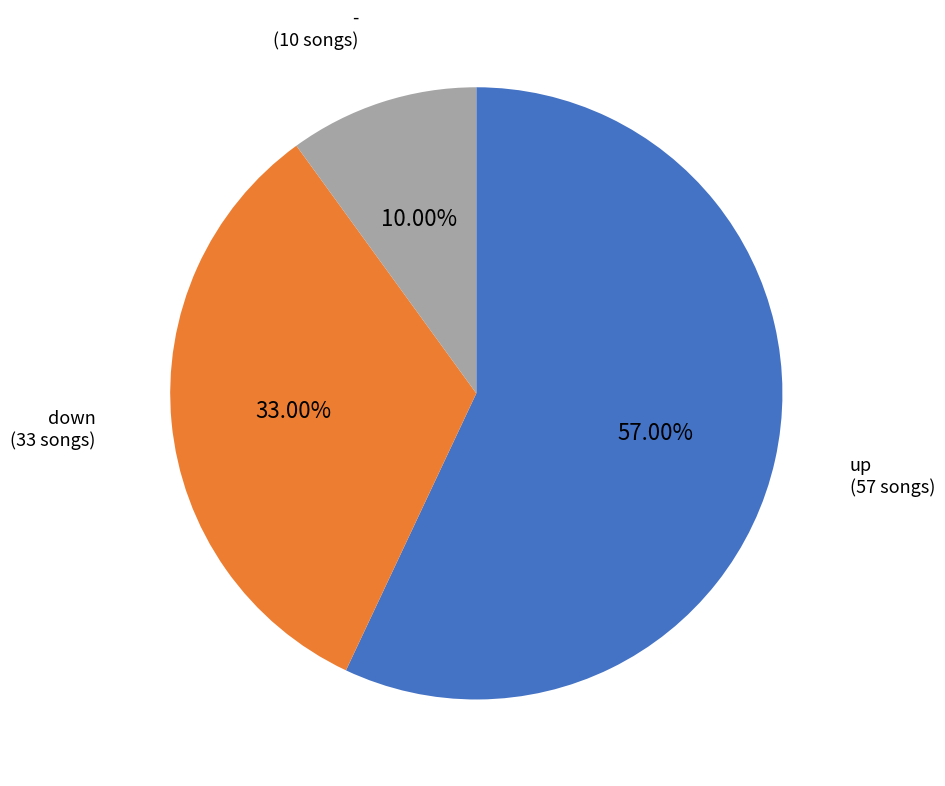

Is there any slice that represents more than half of the pie?

Yes